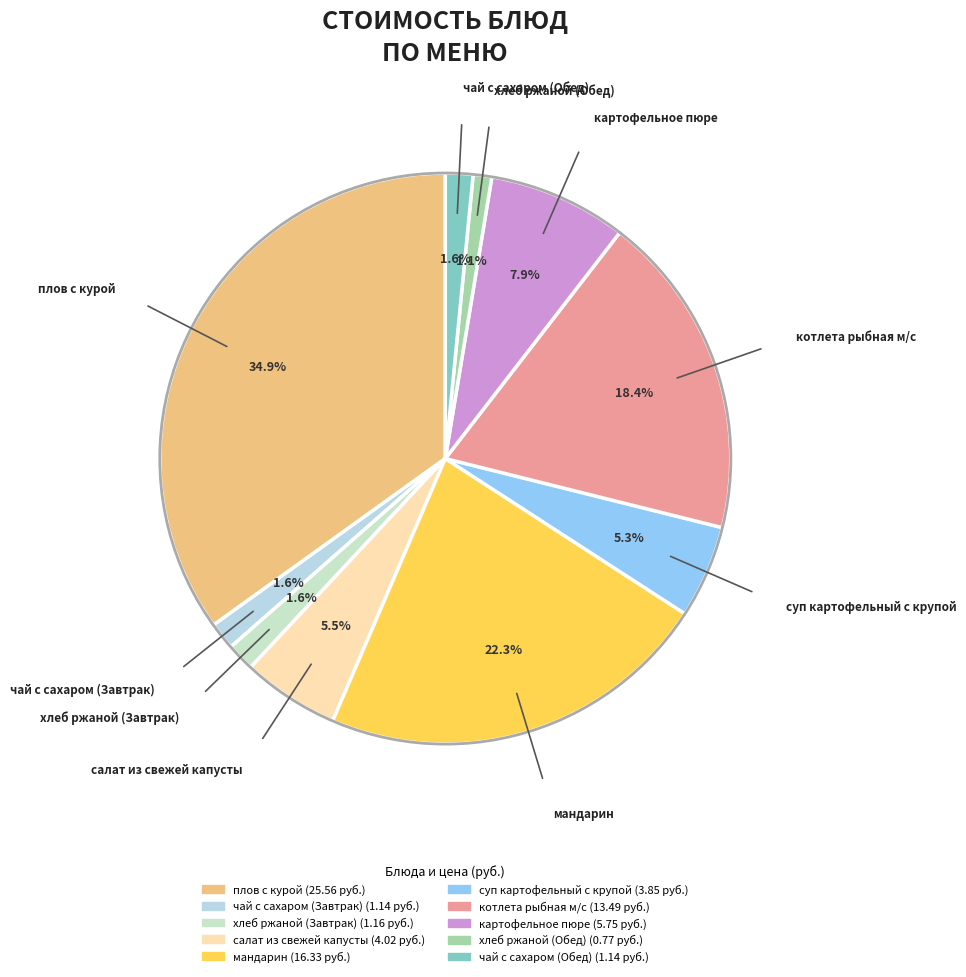

To the nearest percent, what is the average slice percentage?

10%